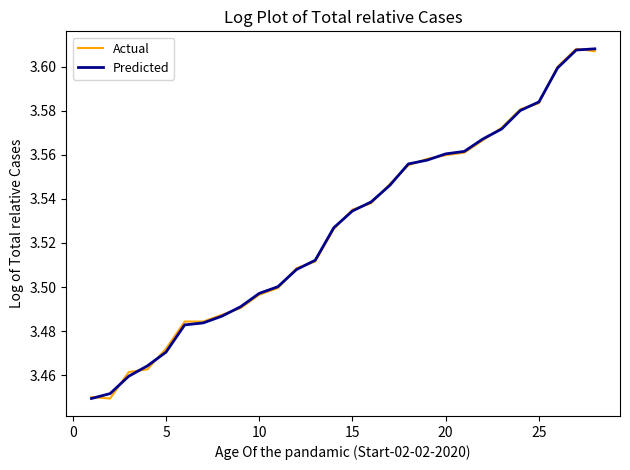

At how many categories does at least one series exceed 3?

28